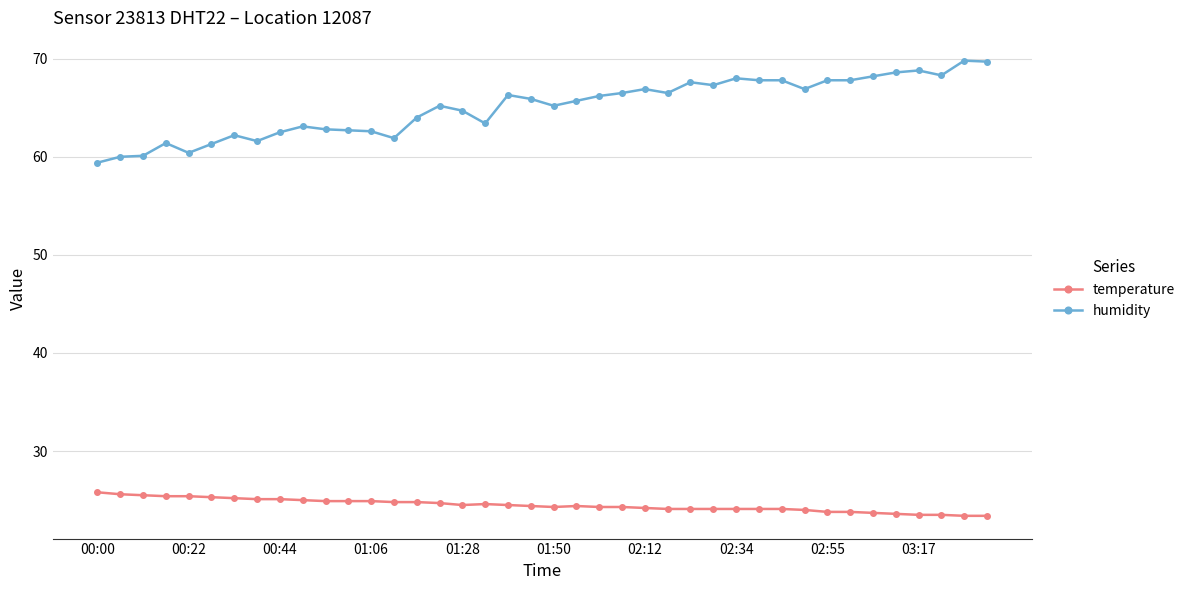

What is the sum of all temperature values?

979.2